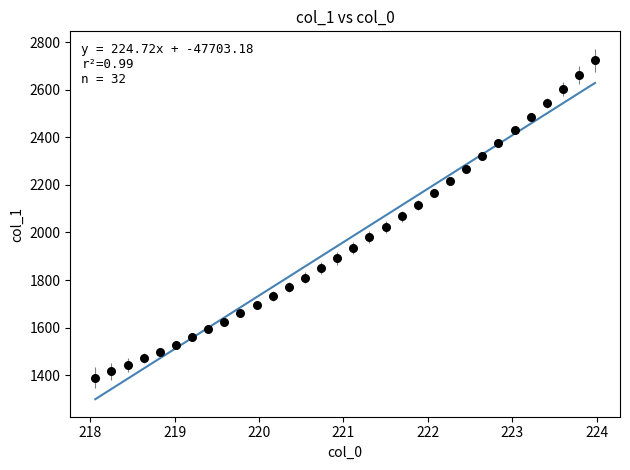

What is the range of Y values (max minus min)?

1335.0